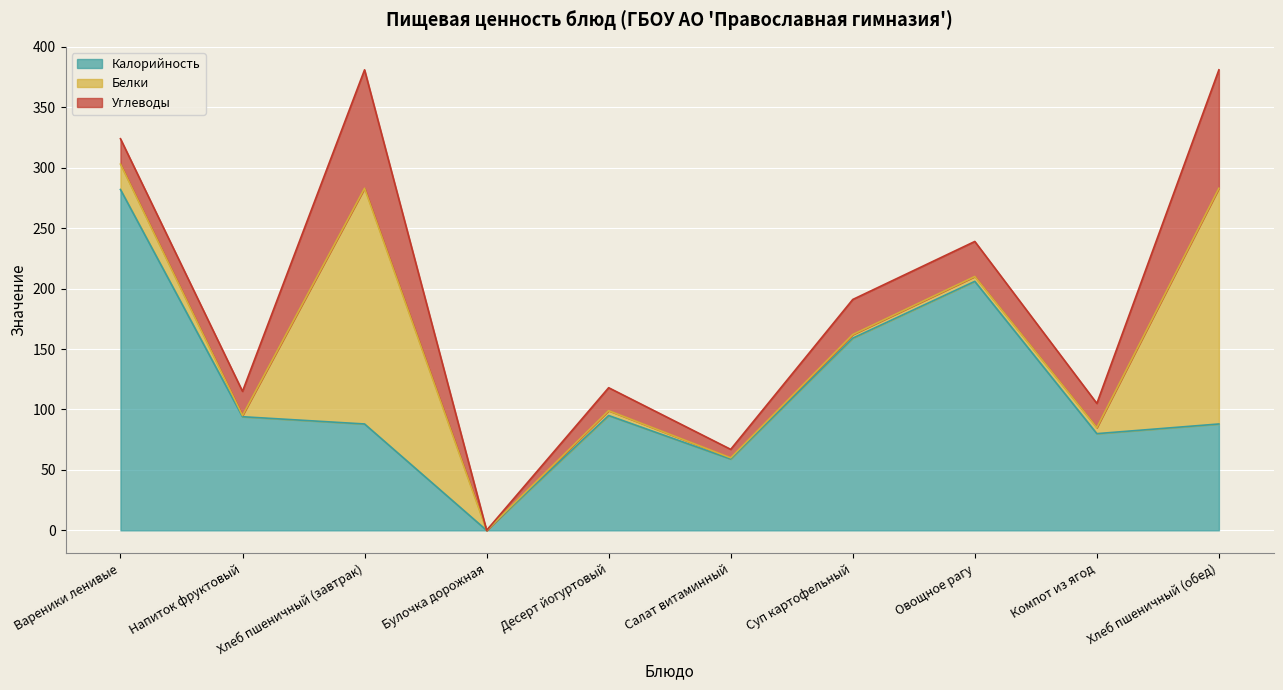

What is the maximum value shown in the chart?

282